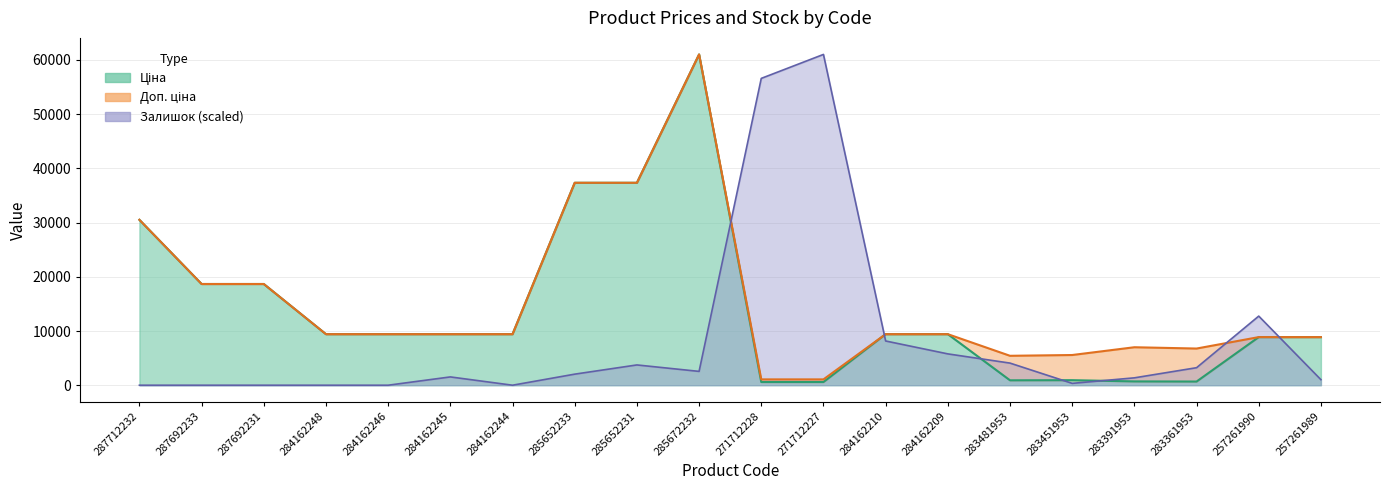

Which series has the largest total across all categories?

Доп. ціна